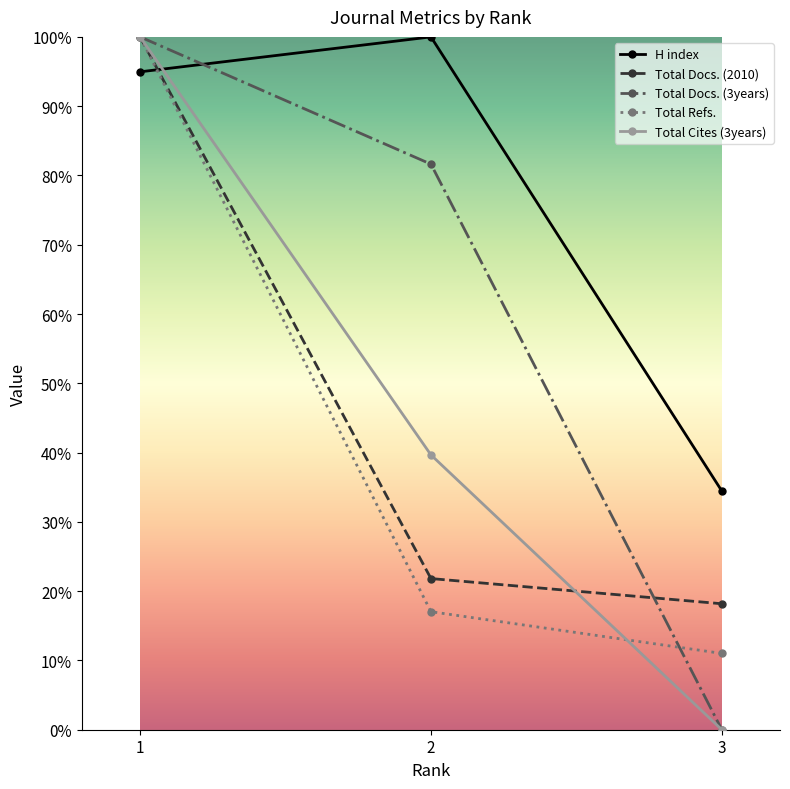

At how many categories does at least one series exceed 15?

3